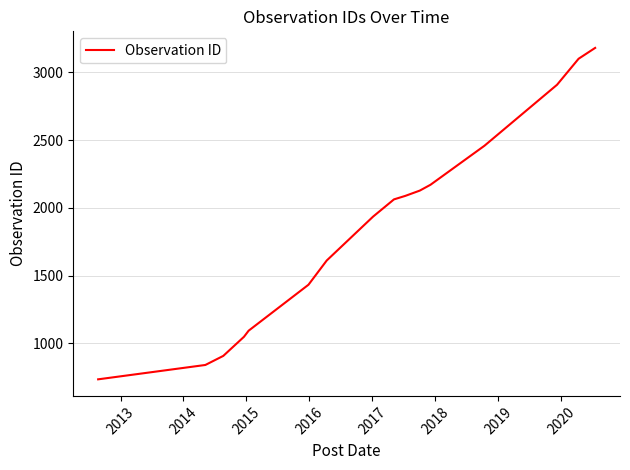

What is the difference between the maximum and minimum values?

2446